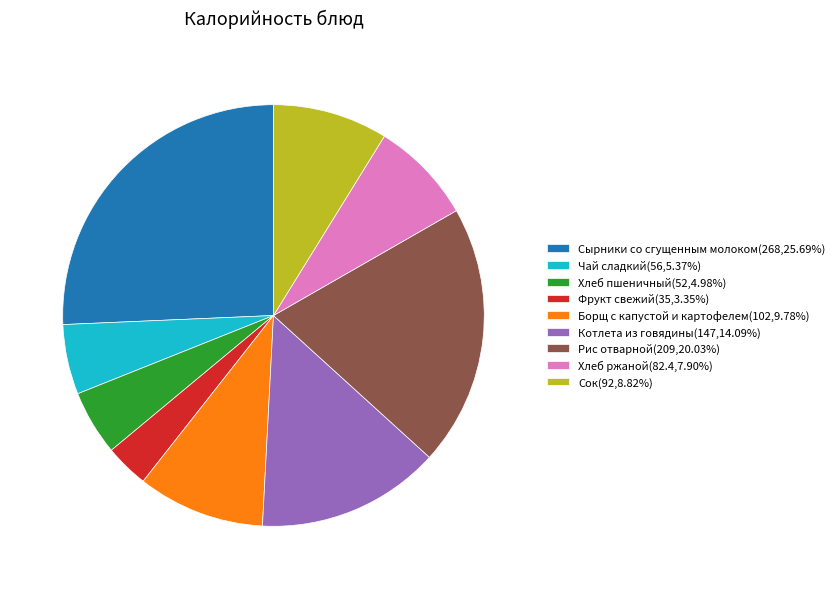

How many segments does this pie chart have?

9